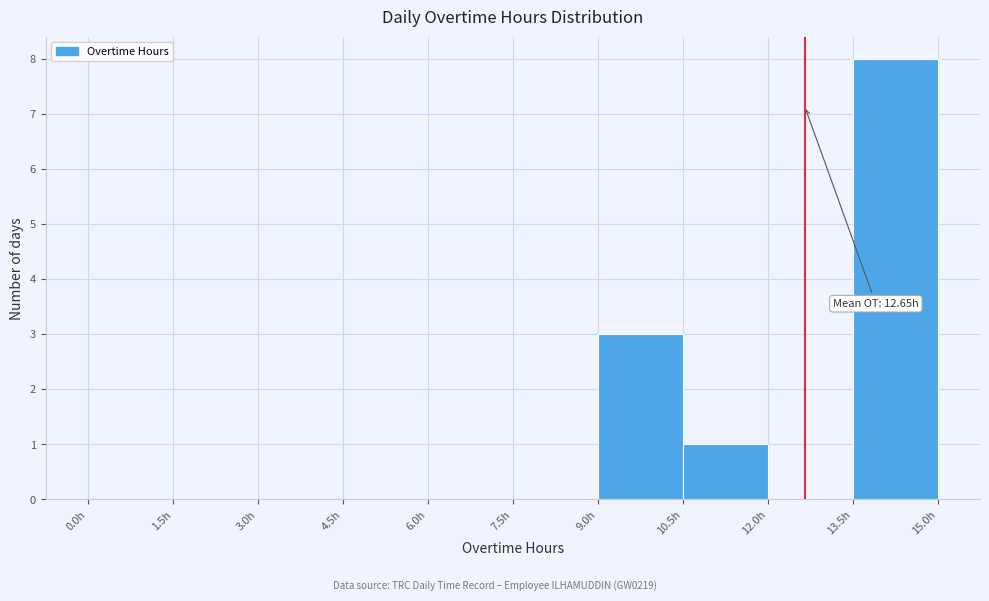

Over which range of the x-axis is the bar tallest?

13.5 to 15.0